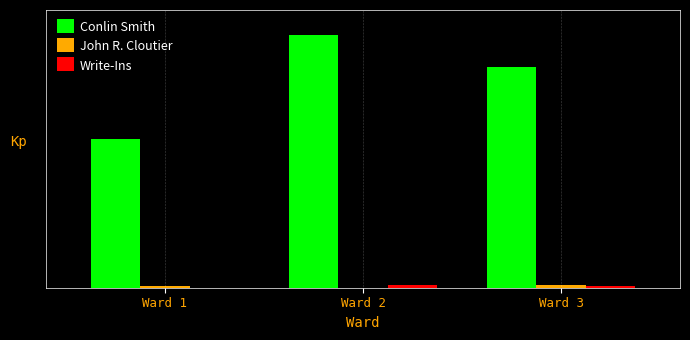

At which label does Conlin Smith reach its peak?

Ward 2